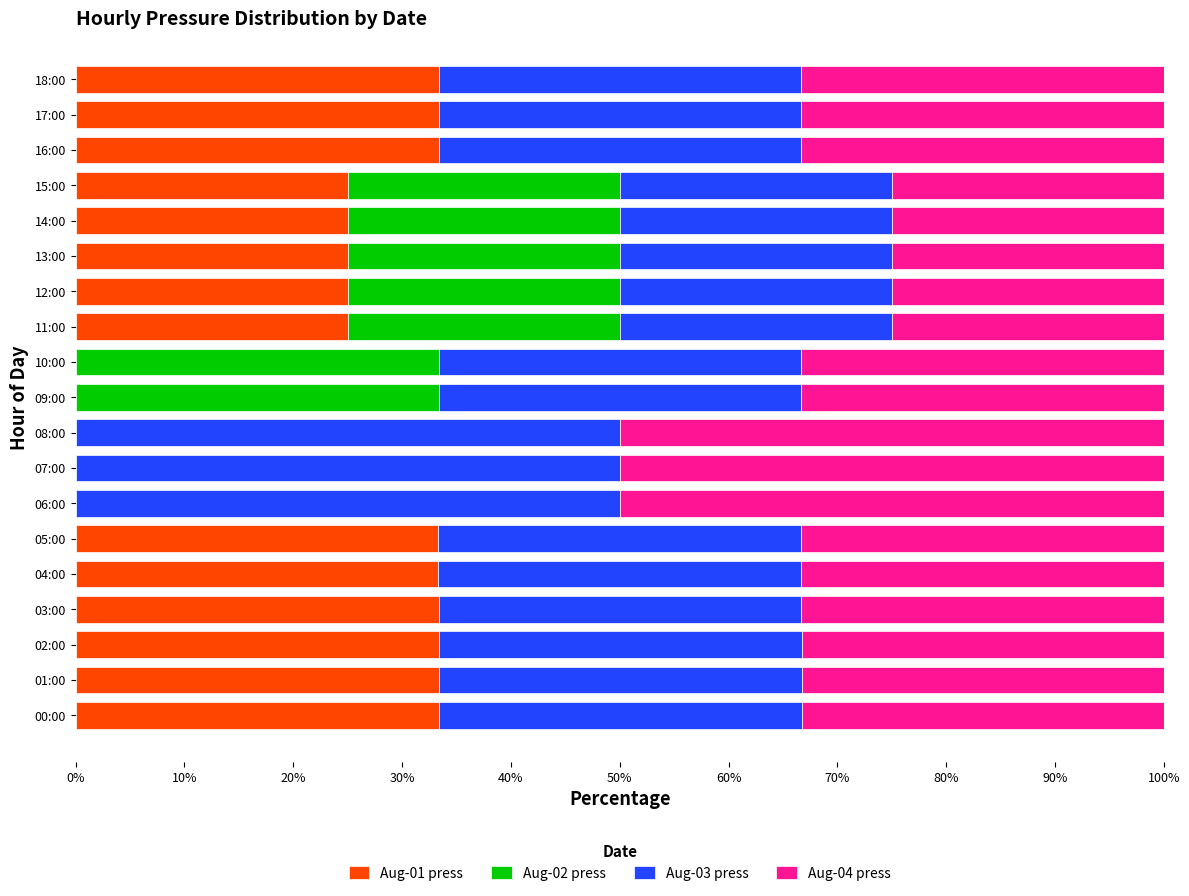

What is the maximum value for Aug-01 press?

33.4